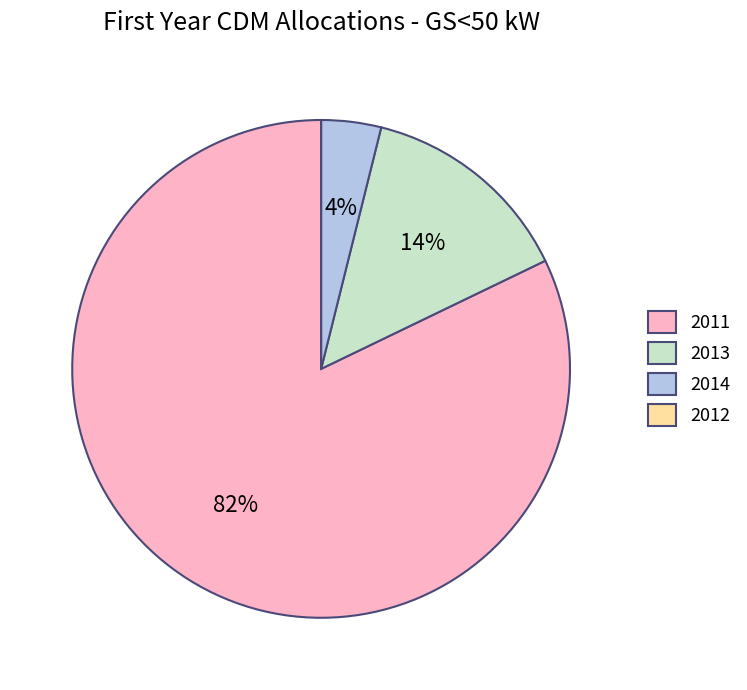

To the nearest percent, what is the difference between the largest and smallest slice percentages?

82%